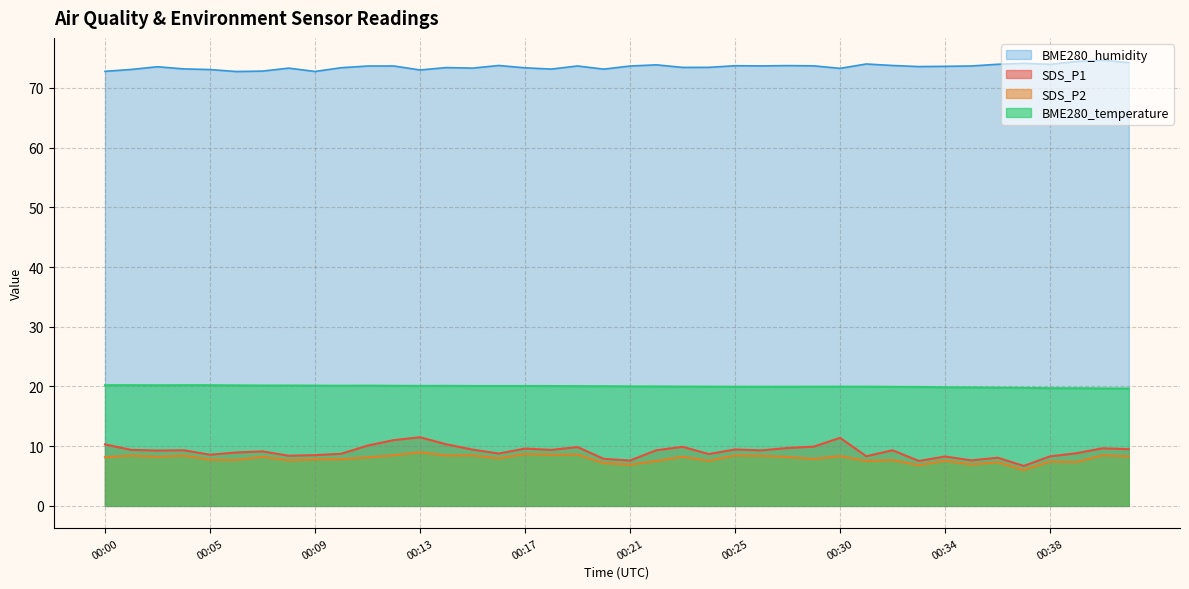

Which series has the widest spread of values?

SDS_P1